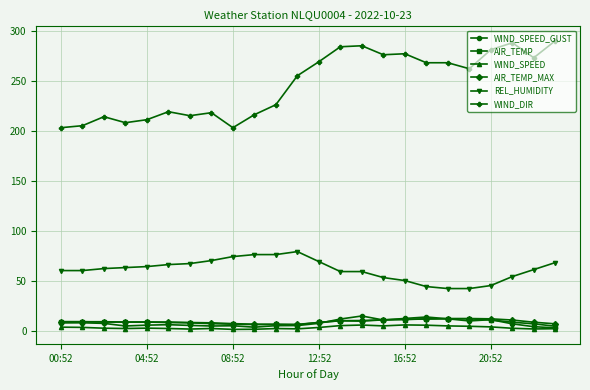

Count the number of data series in this chart.

6